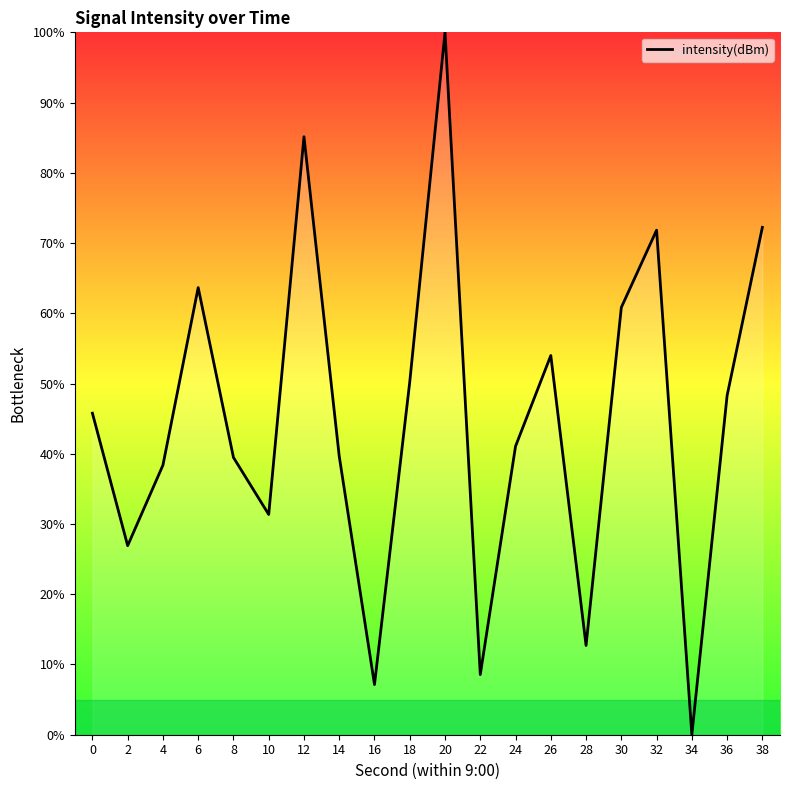

What is the difference between the values at 28 and 34?

12.7